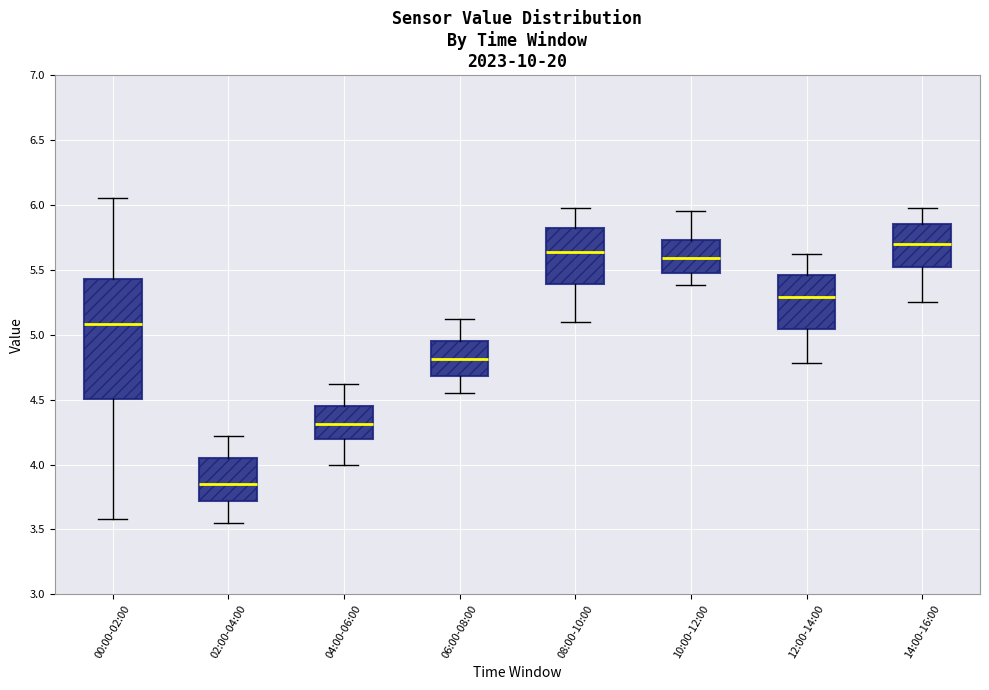

Where is the upper edge of the box for 12:00-14:00 on the y-axis? The values are not printed on the chart, so give them approximately, as read against the axis.

5.45